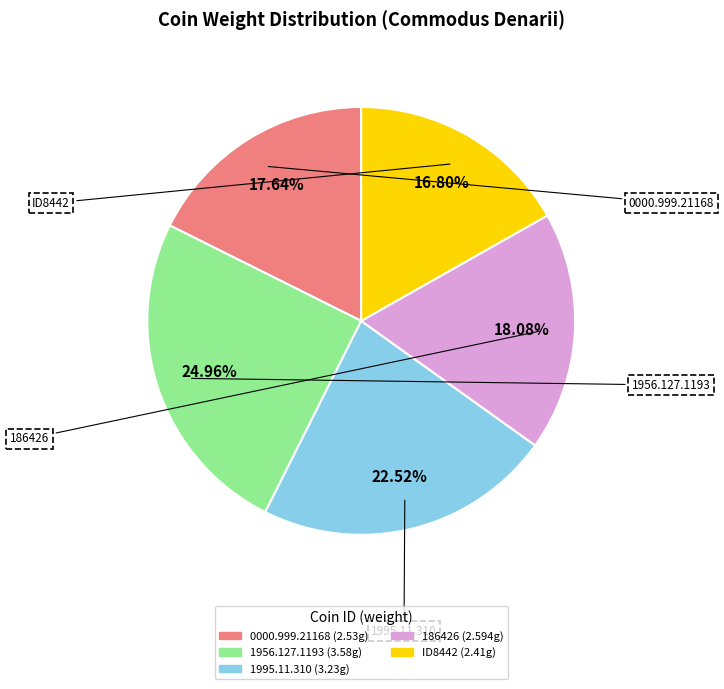

What is the ratio of the value at ID8442 to the value at 1956.127.1193?

0.7